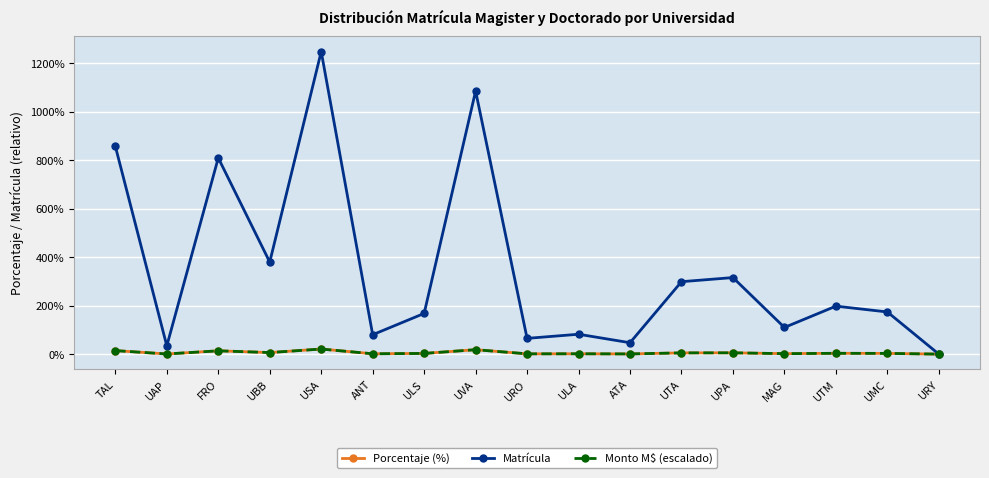

Where is the first local minimum for Matrícula?

UAP